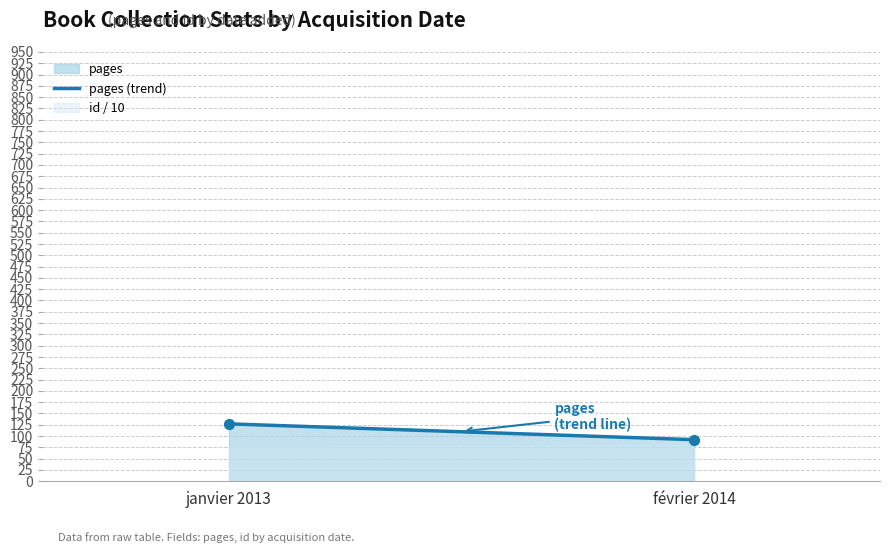

What is the average Y value?

110